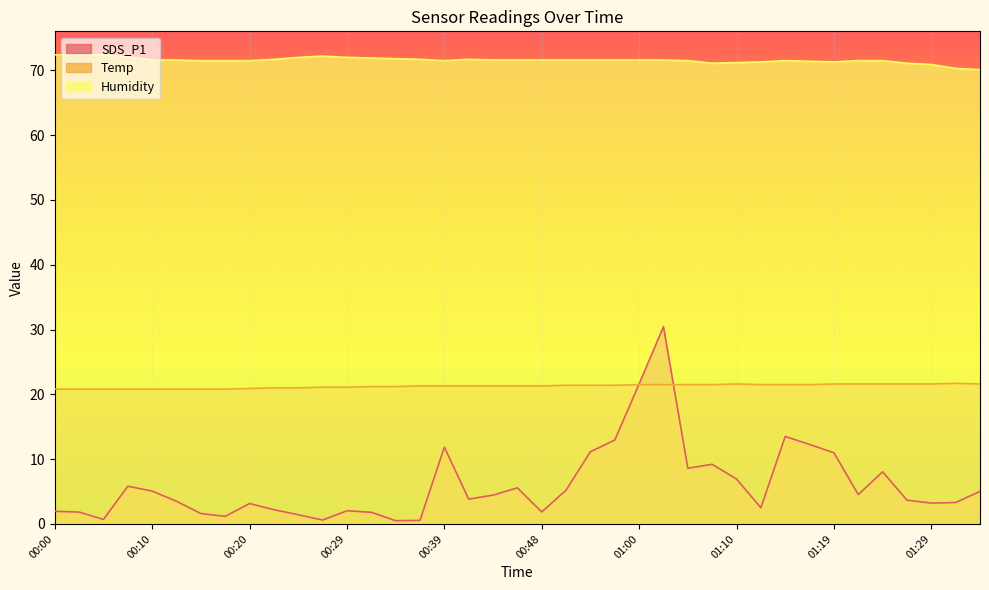

At which category does SDS_P1 reach its first local valley?

00:05